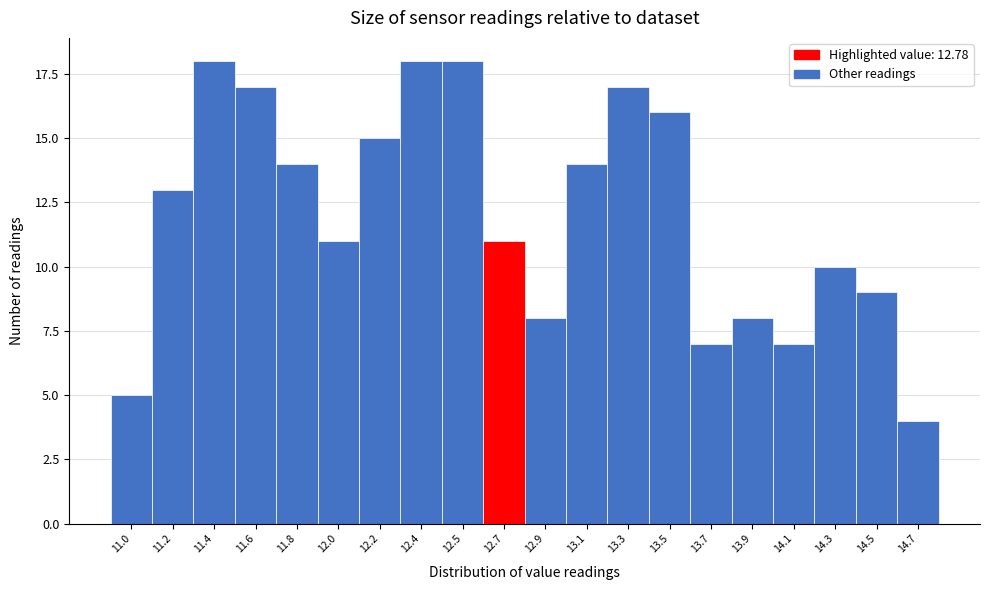

Reading left to right, transcribe all the data shown in this chart.

11.0=5	11.2=13	11.4=18	11.6=17	11.8=14	12.0=11	12.2=15	12.4=18	12.5=18	12.7=11	12.9=8	13.1=14	13.3=17	13.5=16	13.7=7	13.9=8	14.1=7	14.3=10	14.5=9	14.7=4